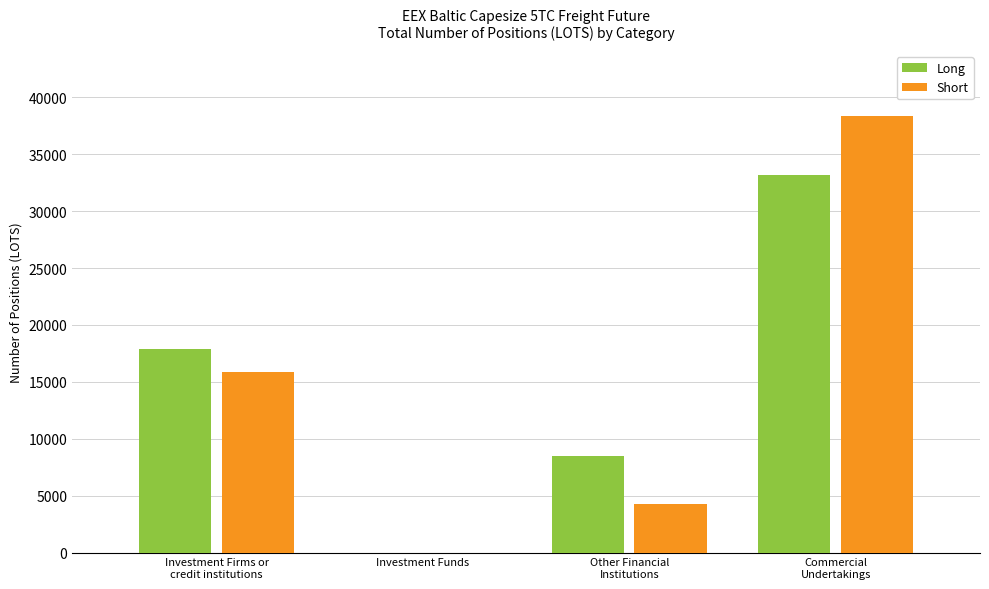

Reading left to right, transcribe all the data shown in this chart.

Long: 17866.5	0.0	8499.4	33190.0
Short: 15834.0	0.0	4227.0	38328.7